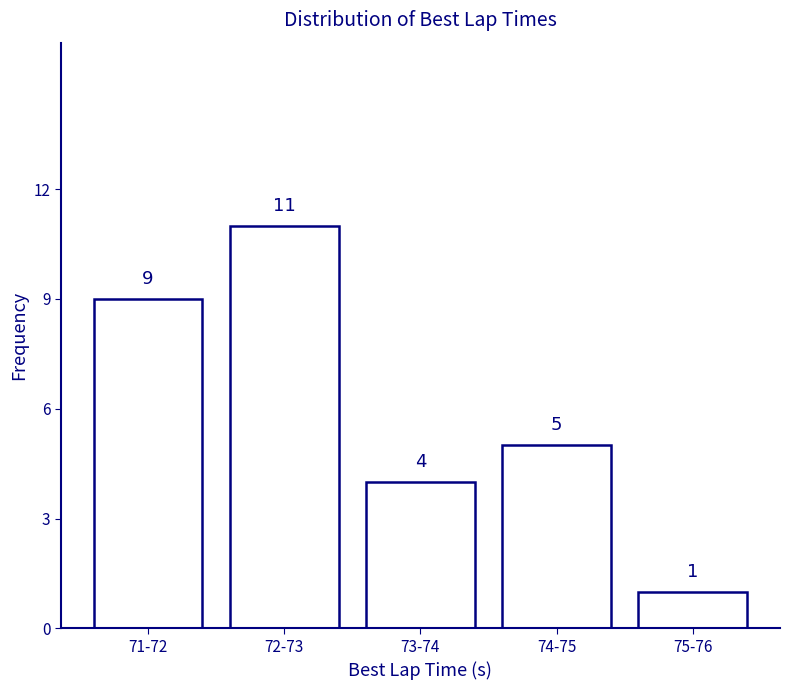

Reading left to right, list all the values displayed in this chart.

9	11	4	5	1